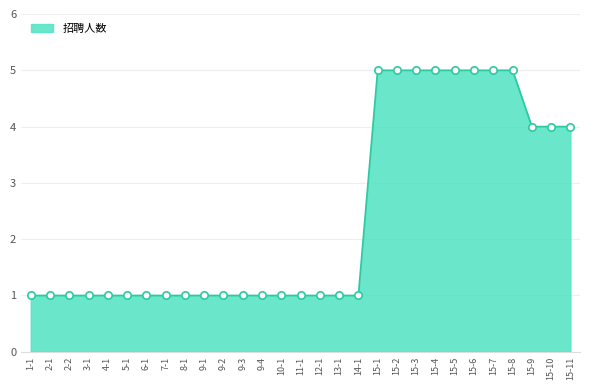

Approximately how many times larger is the value at 15-1 compared to 15-7?

1.0